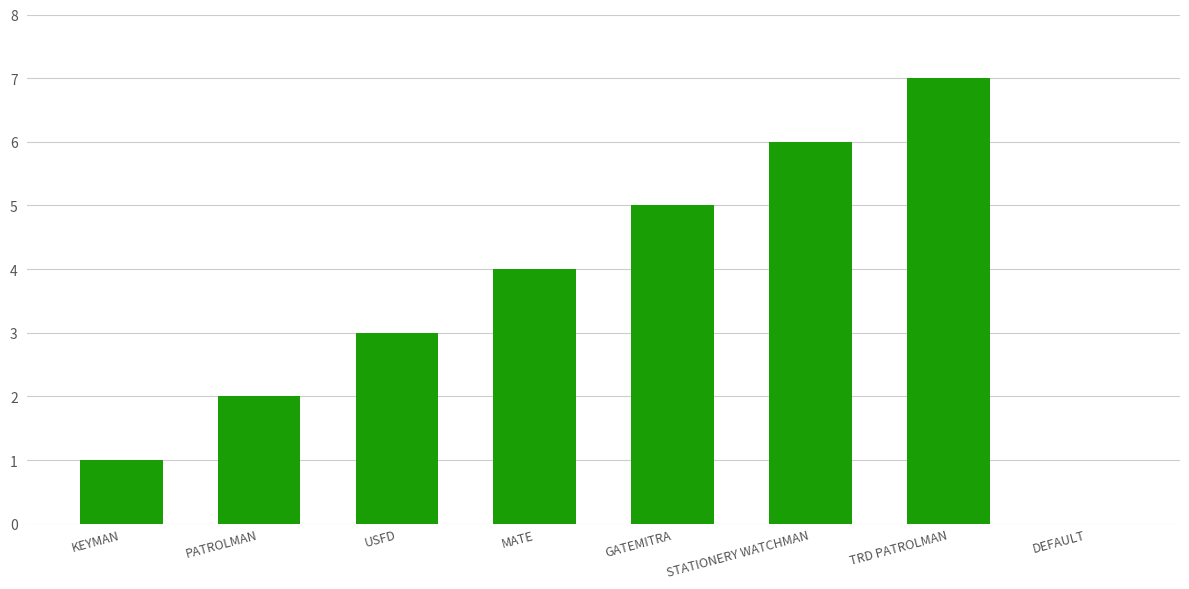

The chart shows a value of 2 at KEYMAN. True or false?

False